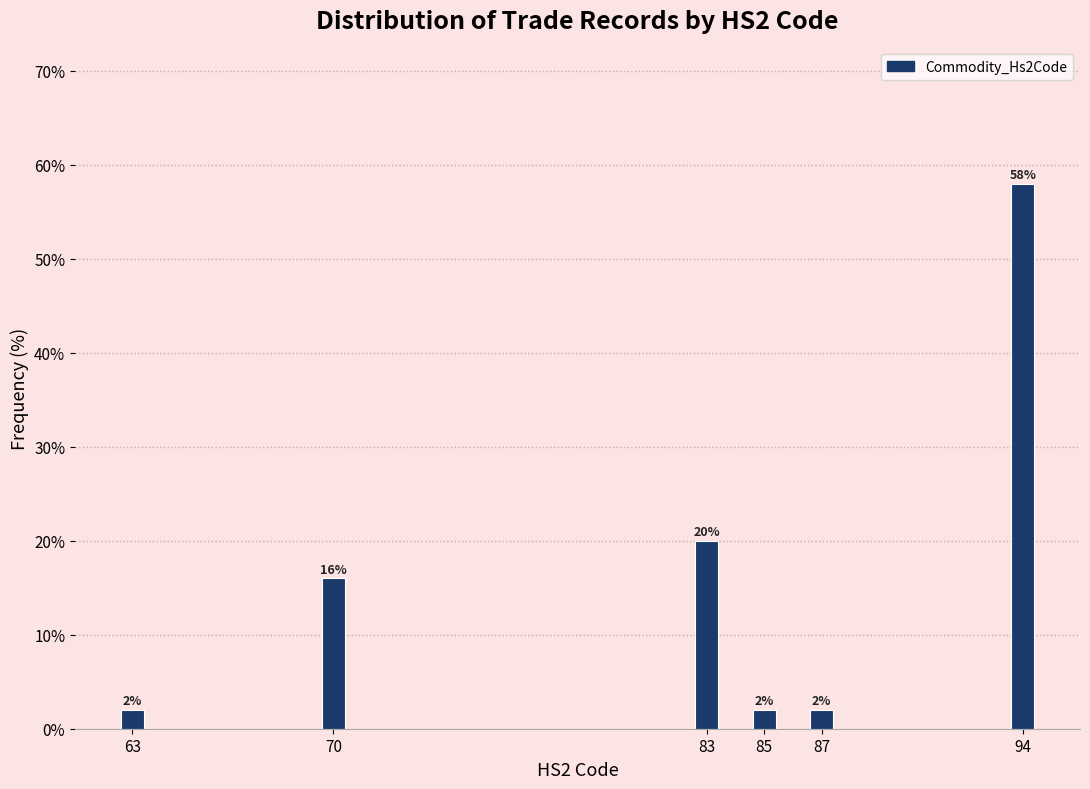

Reading right to left, extract all data points from this chart.

58.0	2.0	2.0	20.0	16.0	2.0